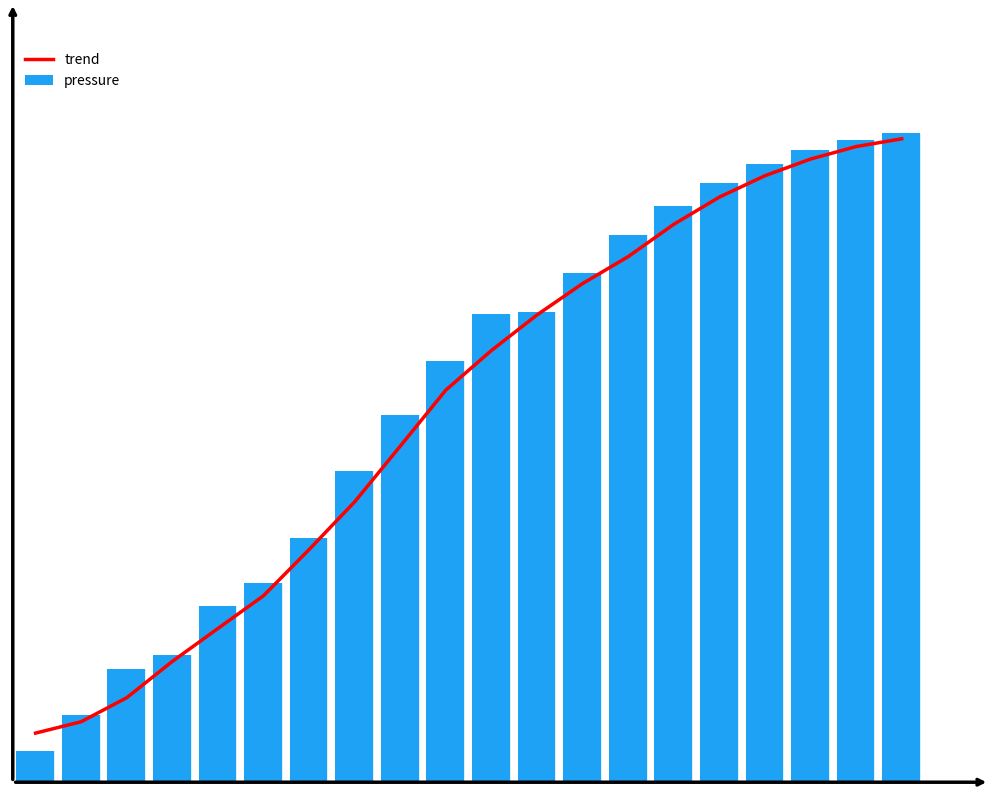

What is the difference between the highest and lowest values at 13?

4.8